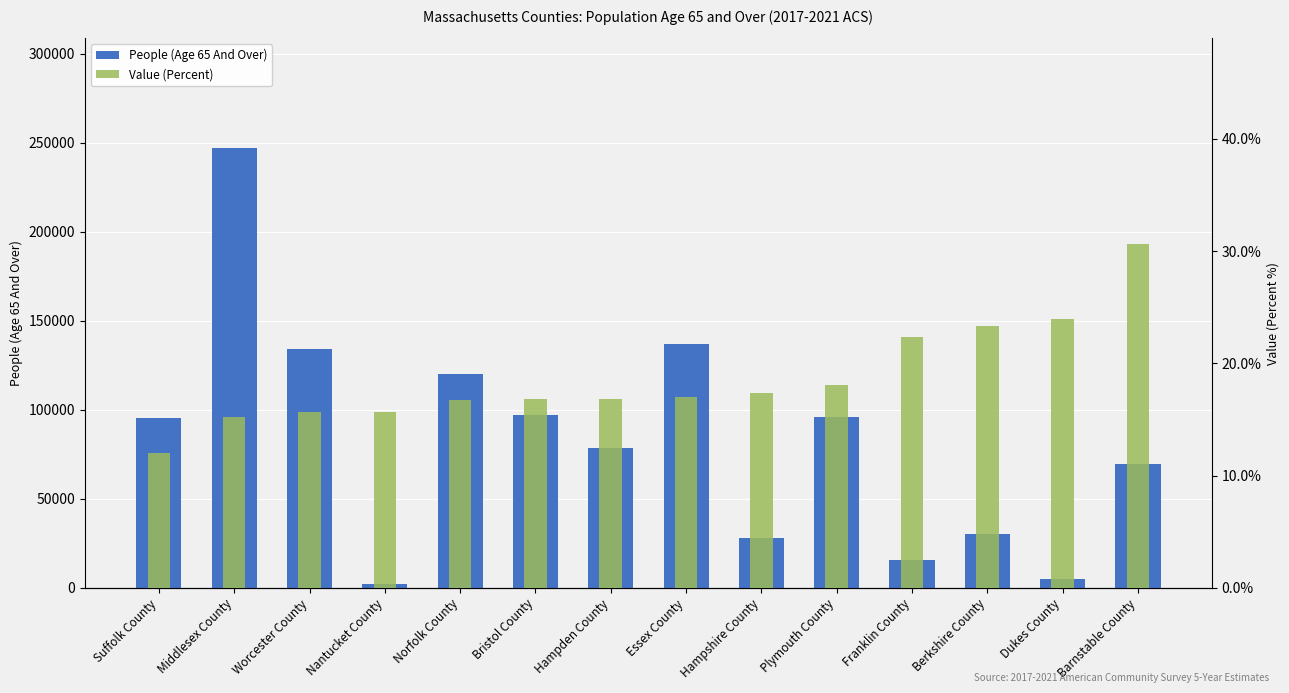

At which label does Value (Percent) reach its minimum?

Suffolk County